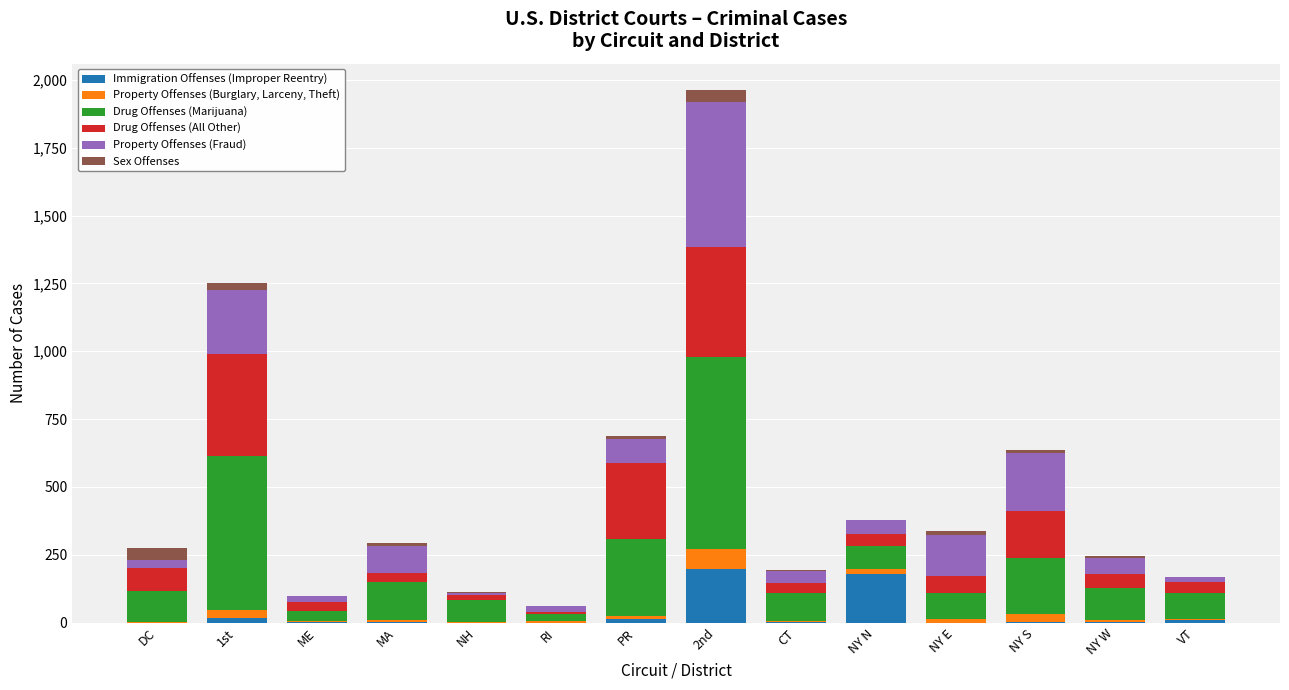

The Immigration Offenses (Improper Reentry) series shows 0 at NY E. True or false?

True